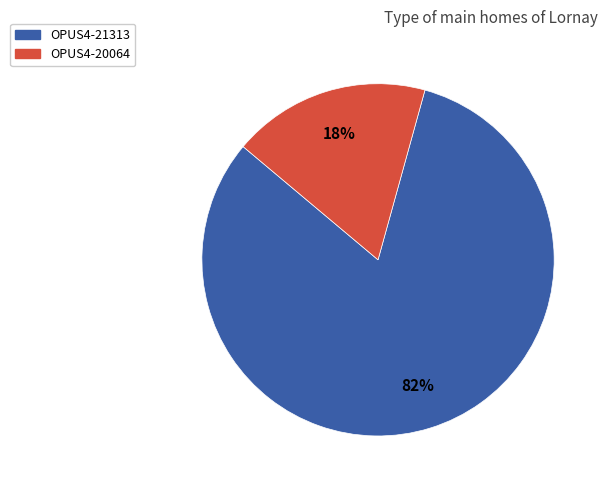

Is OPUS4-21313 the majority of the pie?

Yes